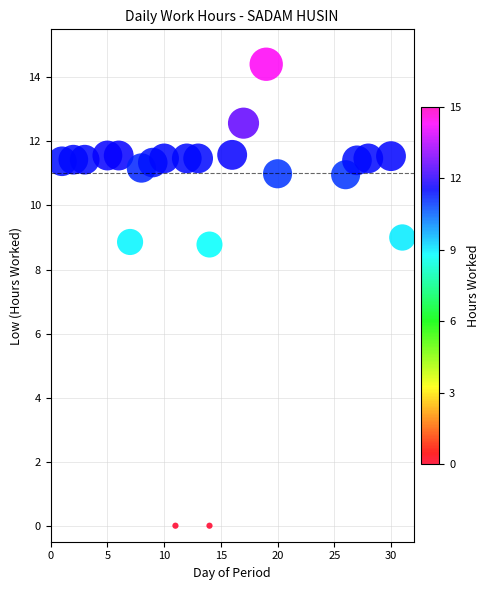

What is the range of Y values (max minus min)?

14.4